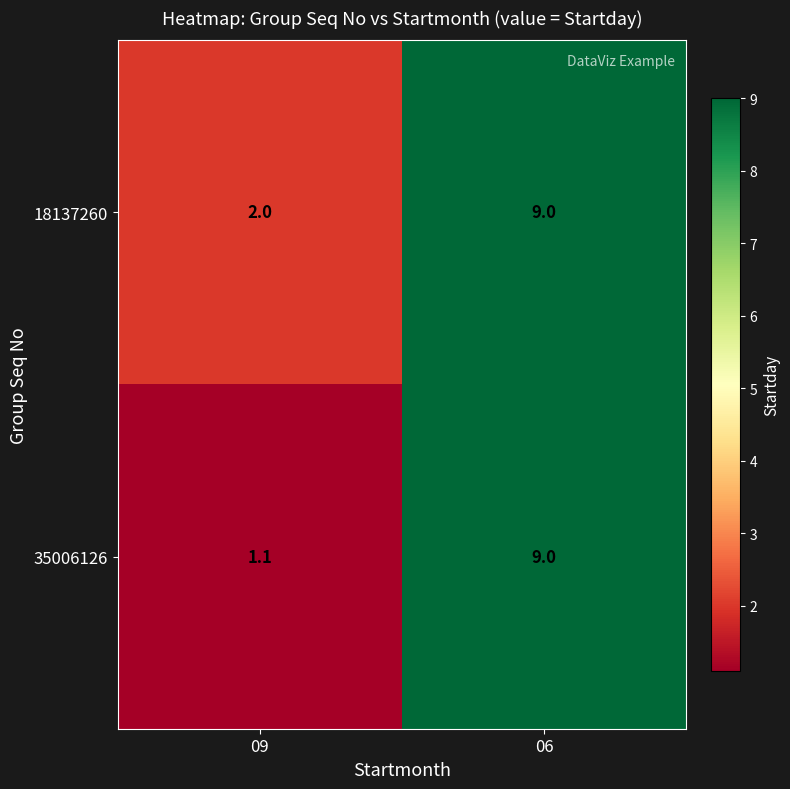

The value of 35006126 at 06 is 3.2. True or false?

False